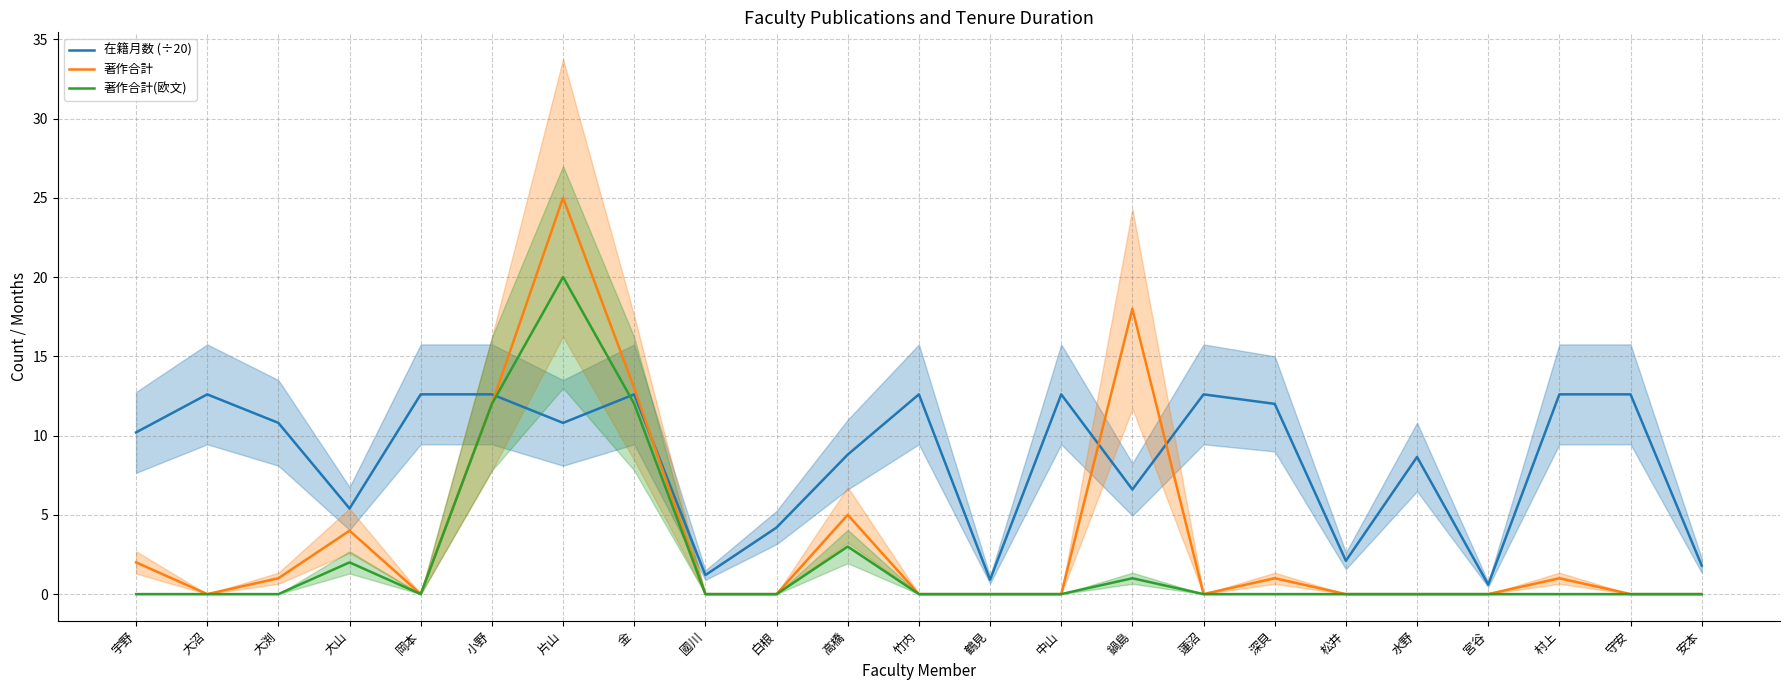

What is the sum of all 著作合計 values?

82.0